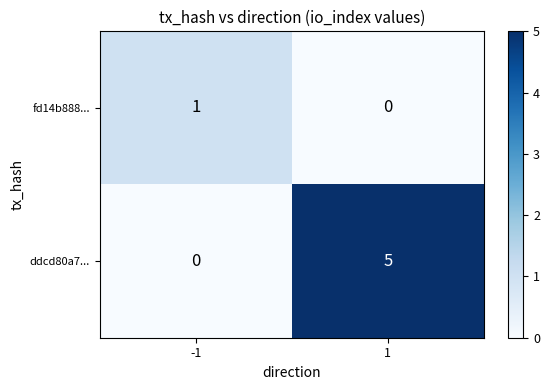

Count the number of data series in this chart.

2